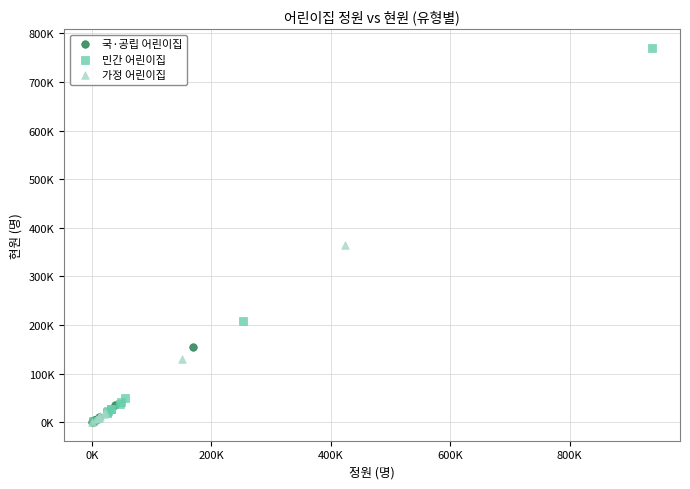

Which series reaches the maximum Y coordinate?

민간 어린이집